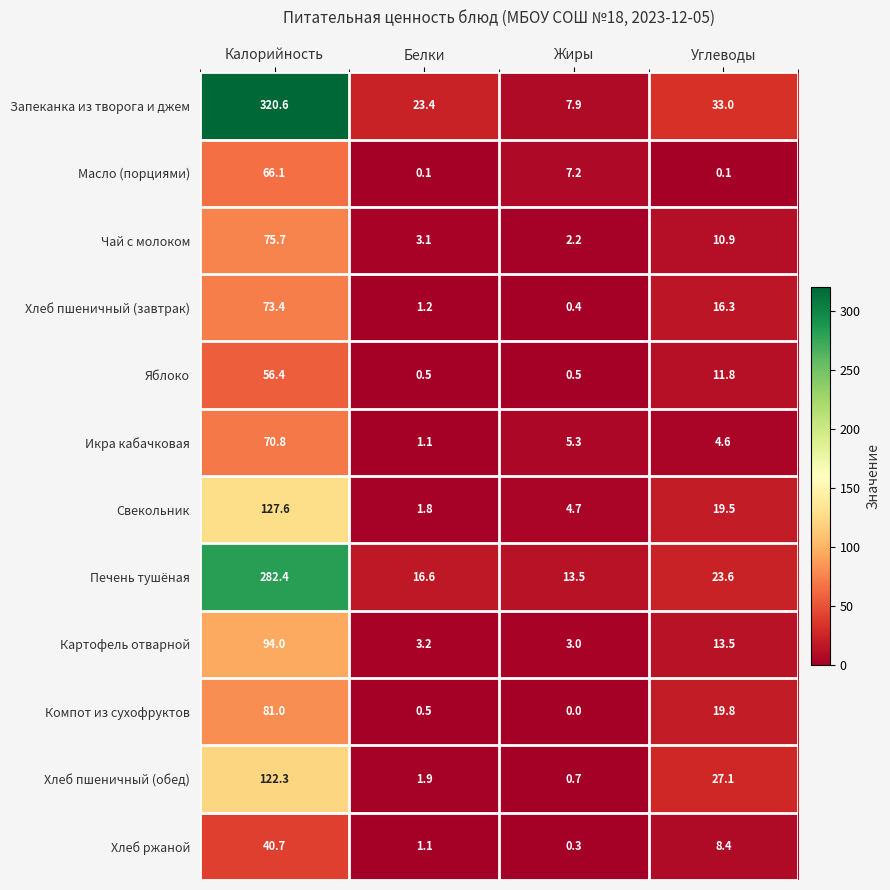

Which series has the widest spread of values?

Запеканка из творога и джем